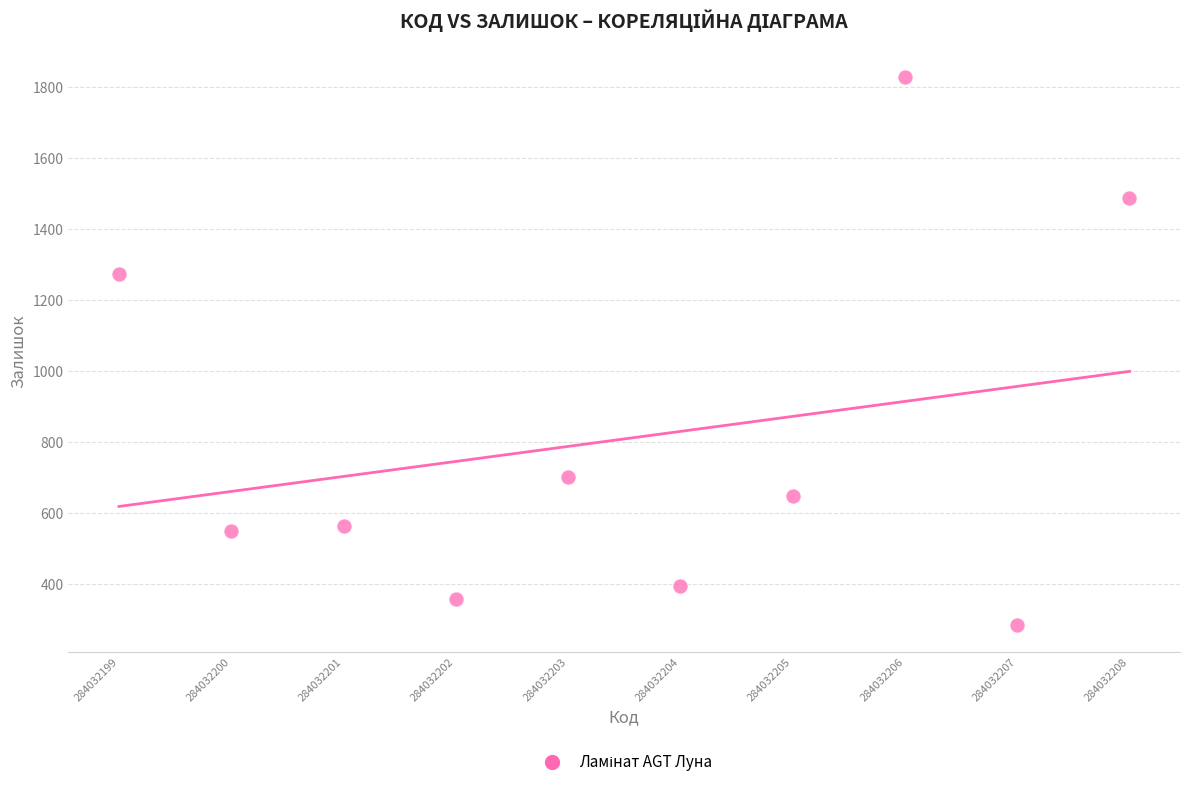

What is the range of Y values (max minus min)?

1543